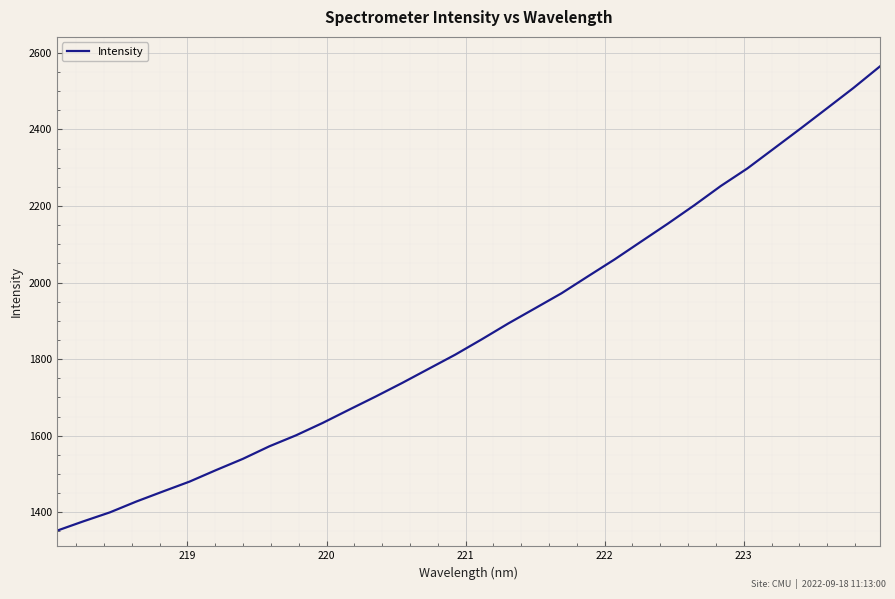

What is the smallest value displayed?

1351.5